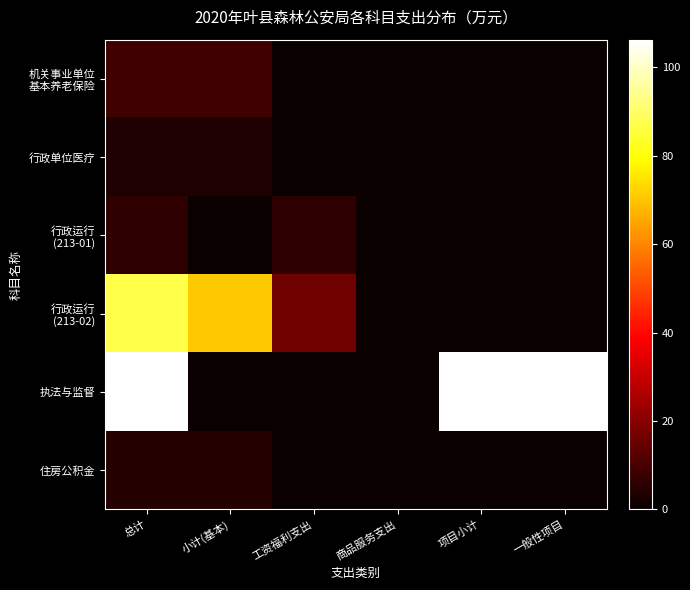

At which category is the sum across all series the highest?

总计